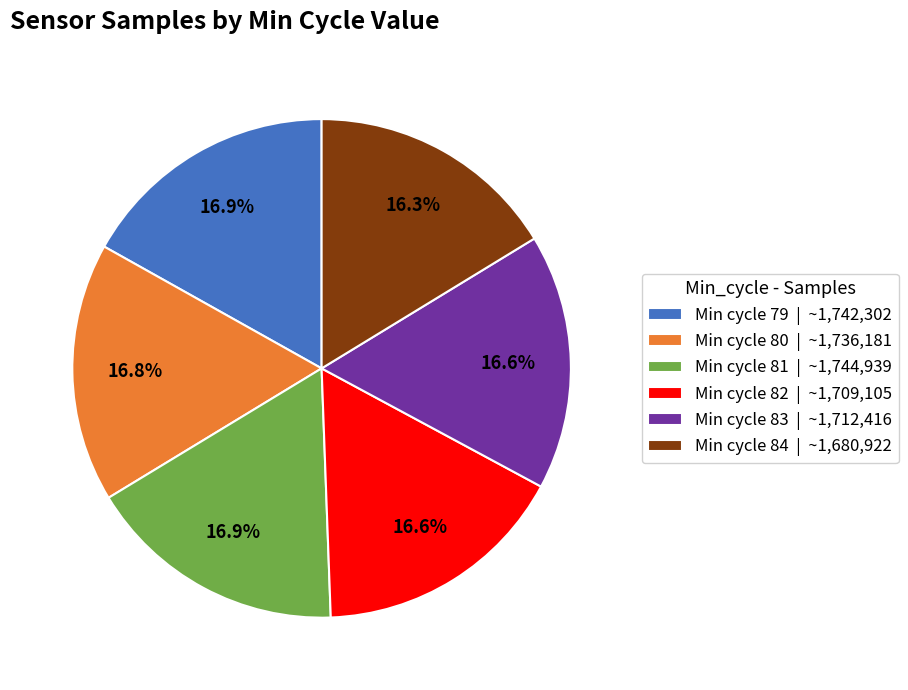

Approximately how many times larger is the value at Min cycle 83 | ~1,712,416 compared to Min cycle 79 | ~1,742,302?

1.0